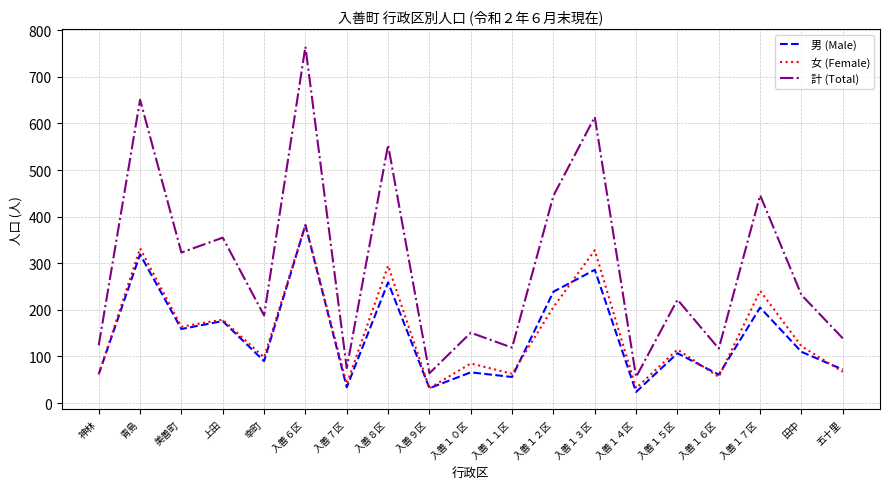

Between 入善１０区 and 入善１７区, which series saw the biggest shift?

計 (Total)